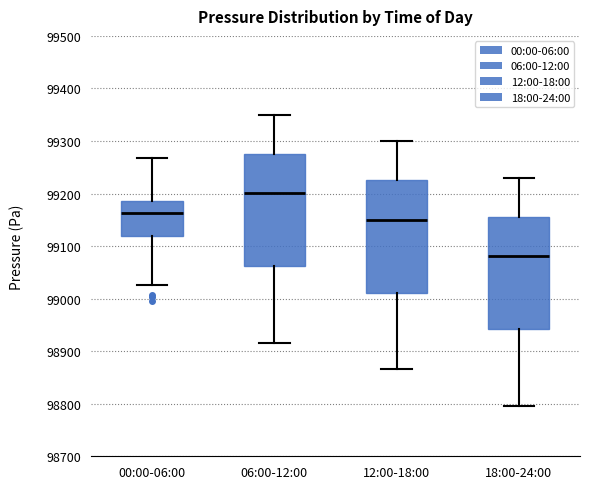

Where does the median line of the box for 00:00-06:00 sit on the y-axis? The values are not printed on the chart, so give them approximately, as read against the axis.

99160